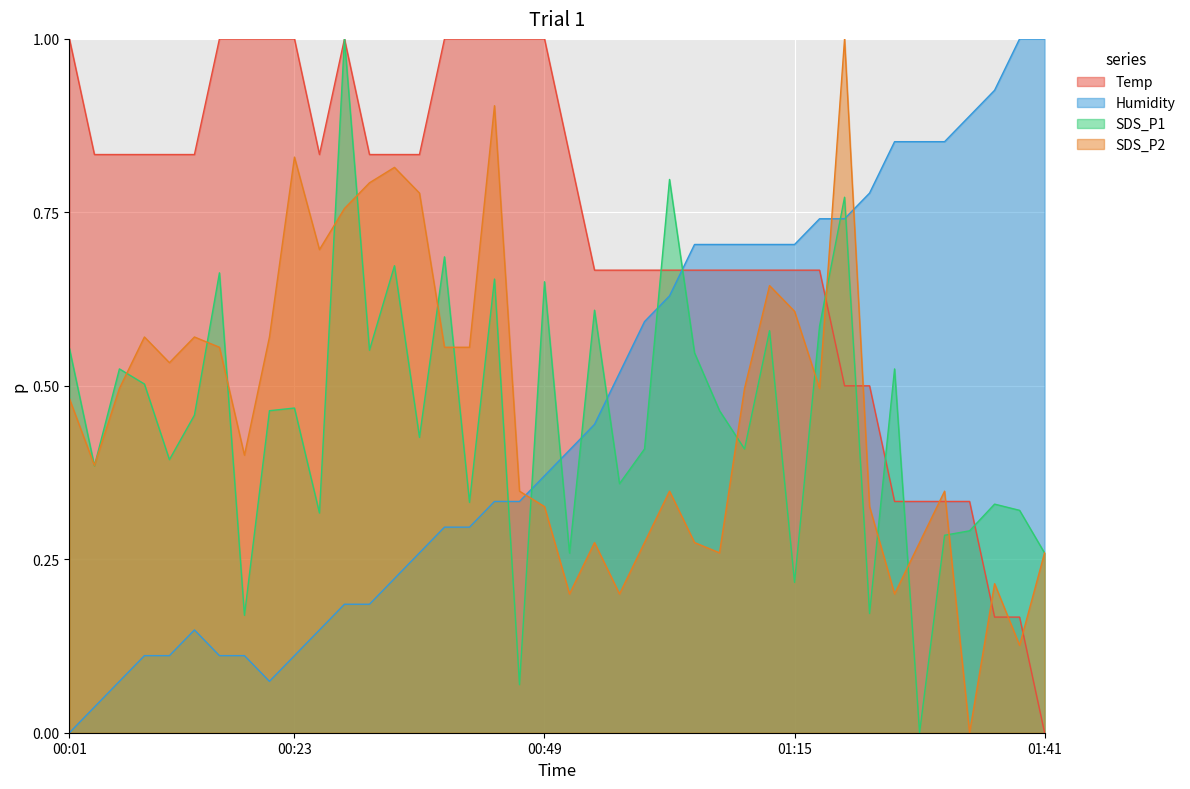

Is the value of Temp at 00:57 greater than the value of Humidity at 00:31?

Yes